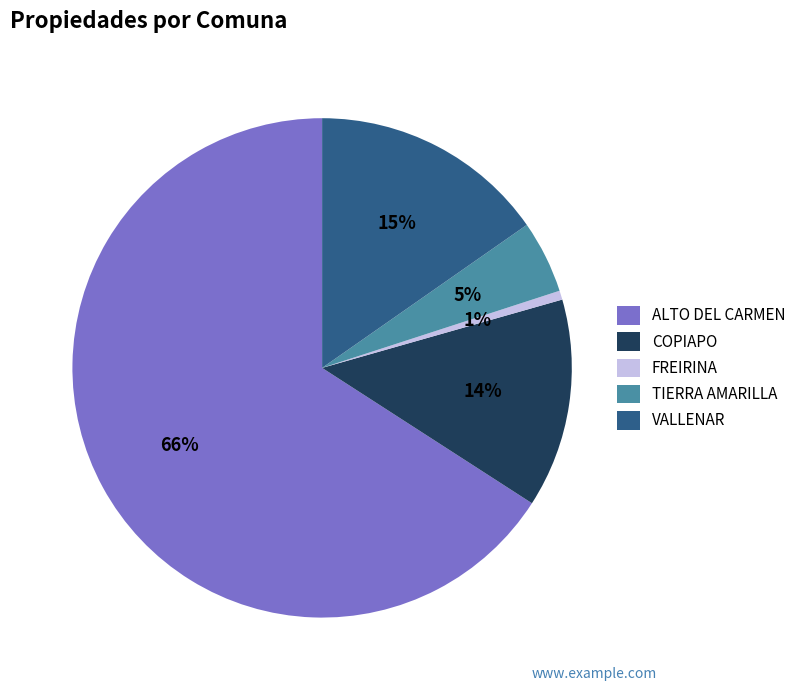

Which has a higher value, FREIRINA or COPIAPO?

COPIAPO